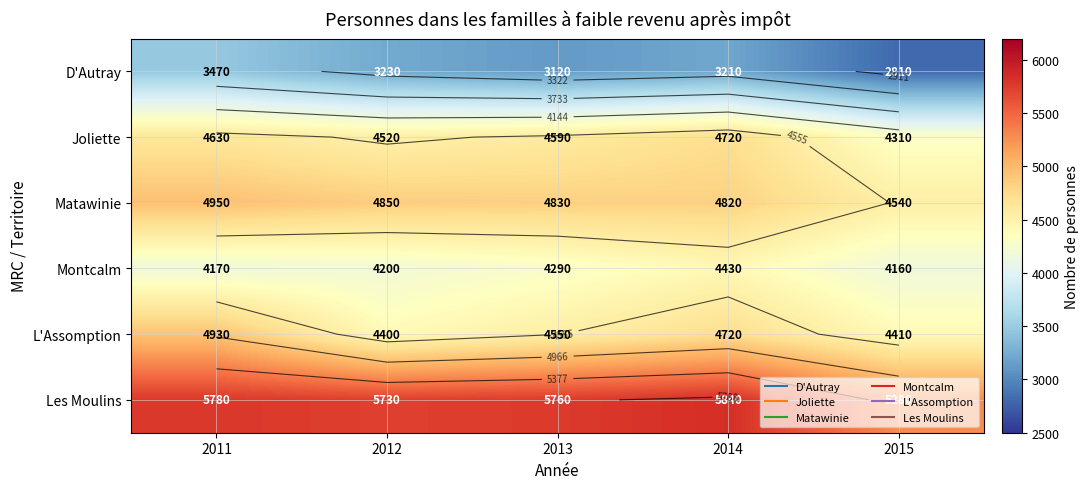

Which category has the lowest value across all series?

2015